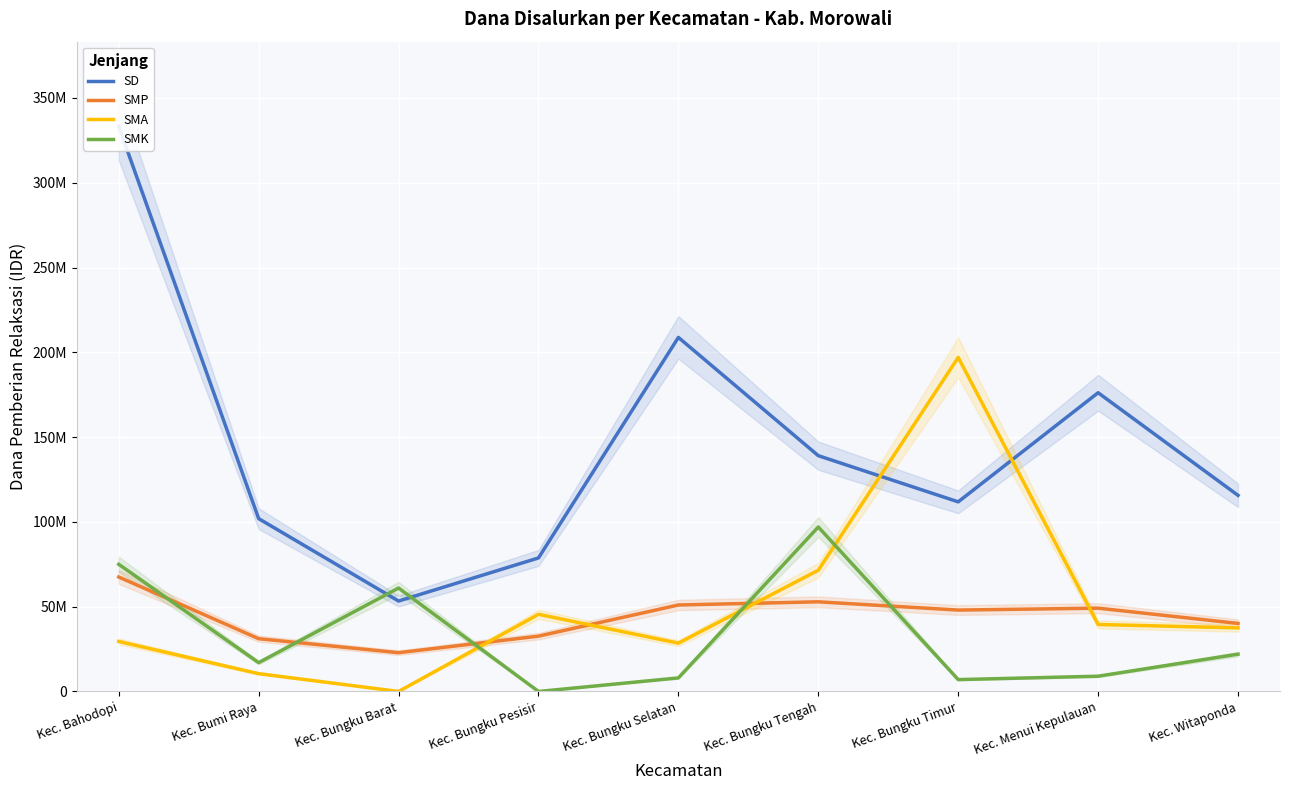

Does the chart display data point markers on the line(s)?

No